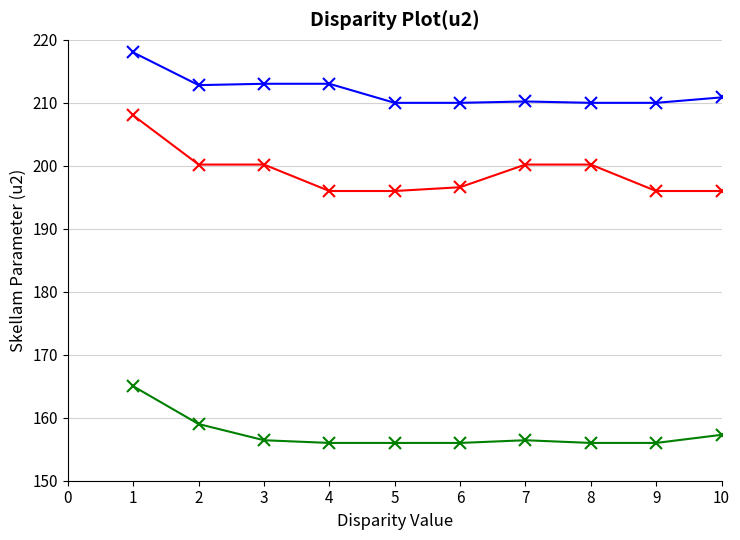

What is the total value across all series at 7?

566.8